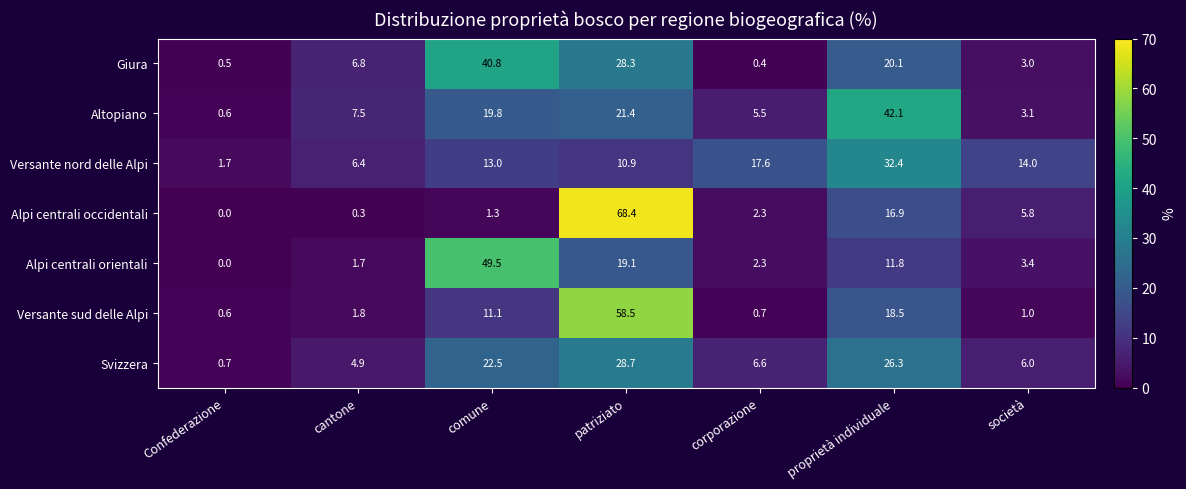

What is the greatest value displayed?

68.4